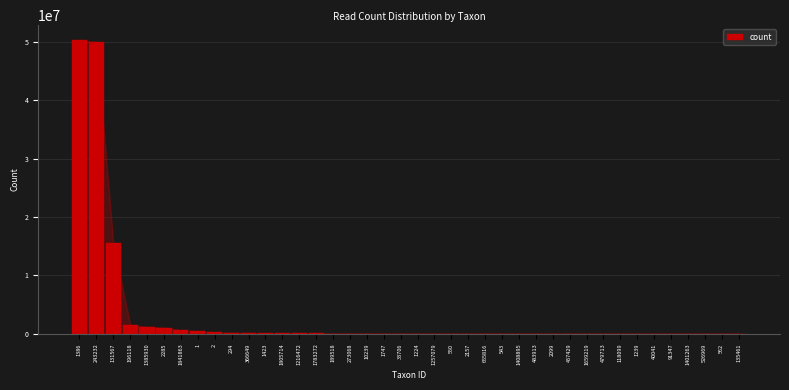

What is the greatest value displayed?

50298343